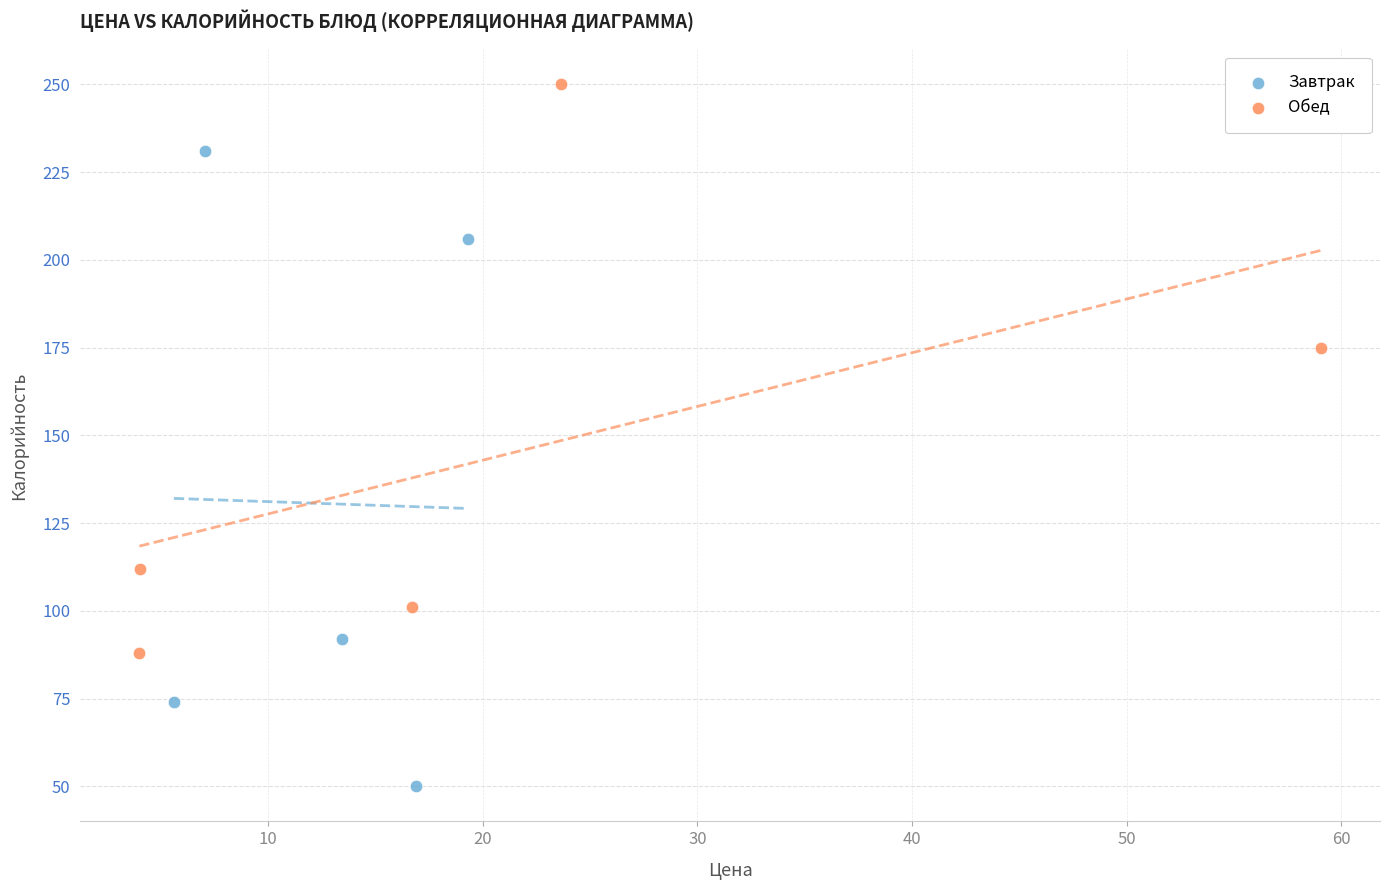

Which series reaches the maximum Y coordinate?

Обед